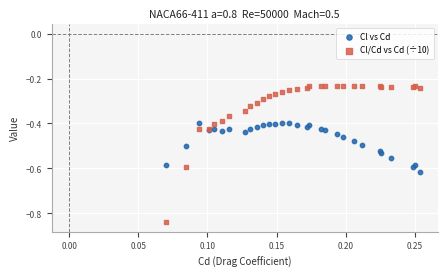

Which series reaches the maximum Y coordinate?

Cl/Cd vs Cd (÷10)